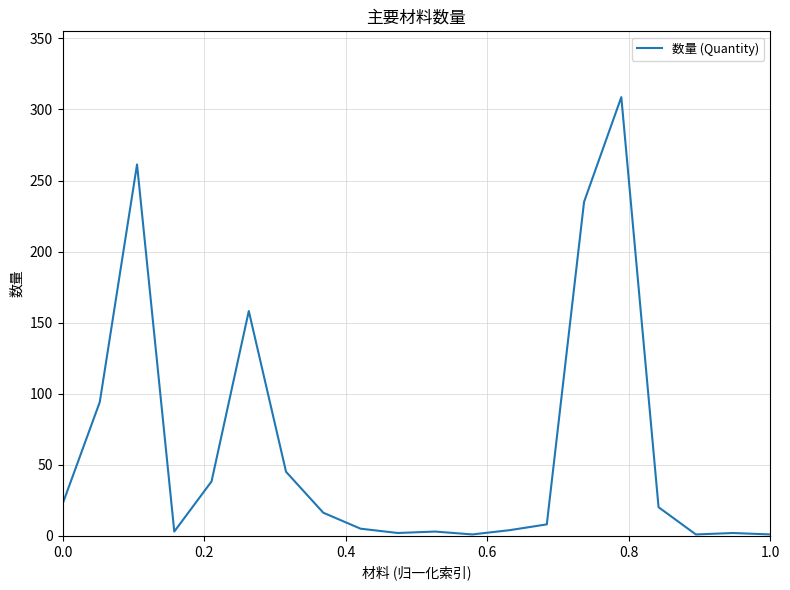

What is the maximum value shown in the chart?

308.7